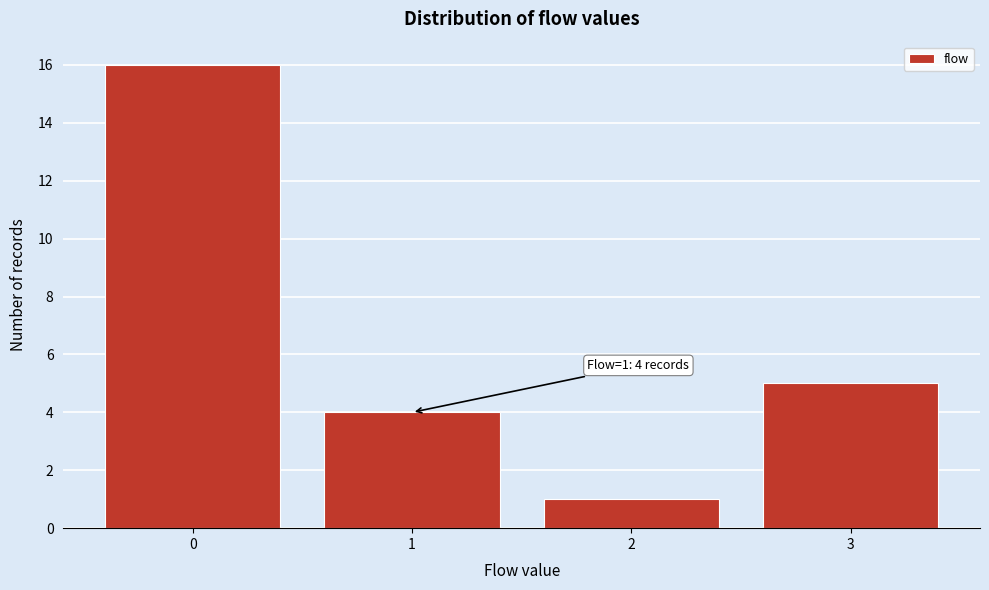

Which range on the x-axis has the tallest bar?

-0.5 to 0.5